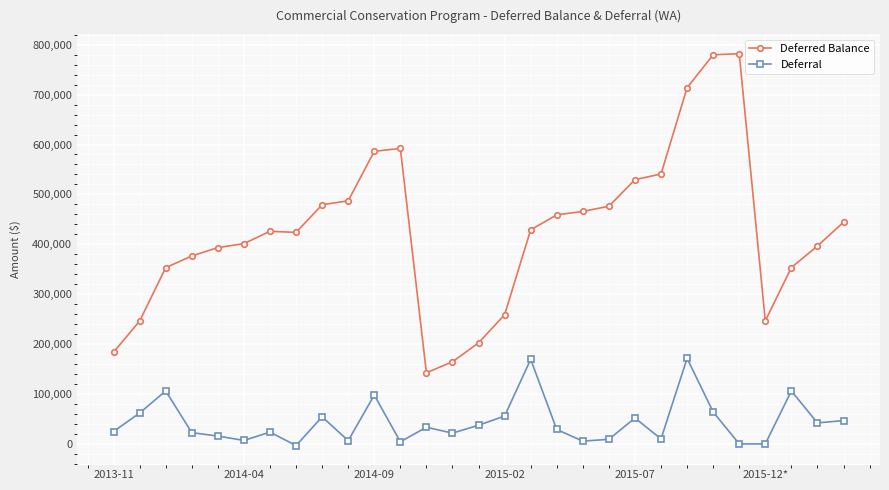

What is the value of the Deferred Balance point at the 27th from the left?

353466.4